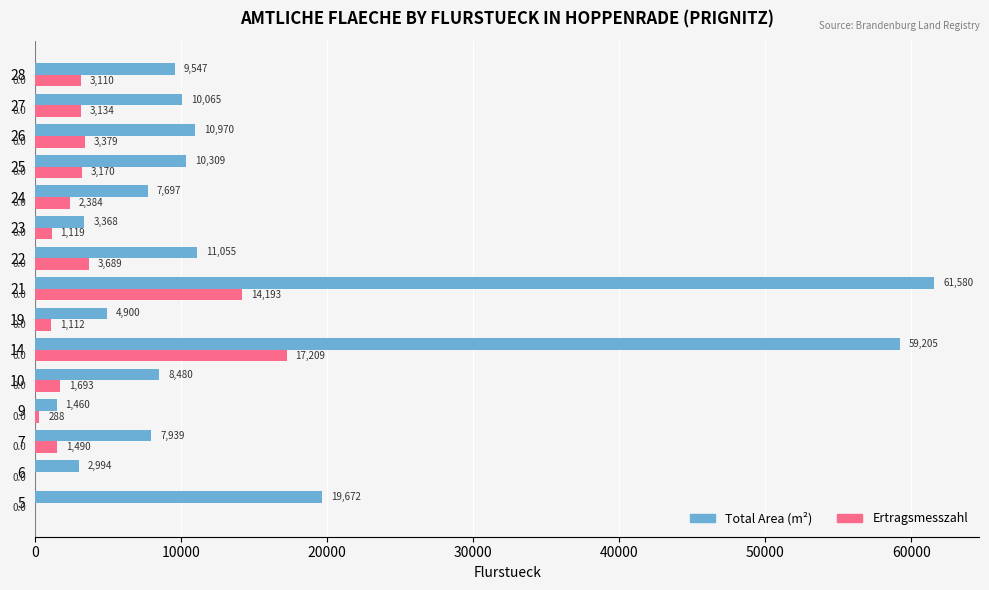

True or false: Ertragsmesszahl has a value of -10448 at 5.

False